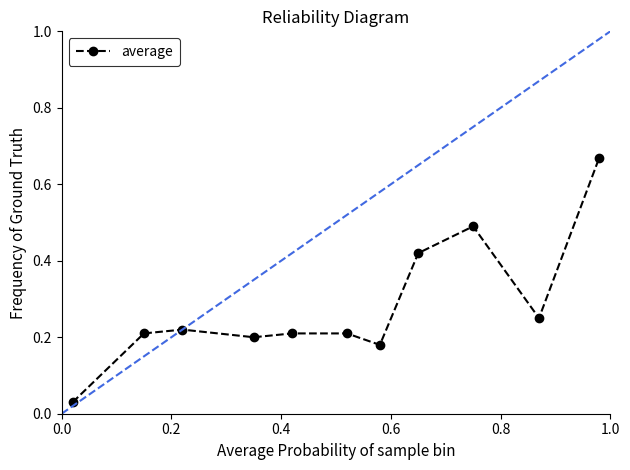

True or false: the data has more than 0 interior local peaks.

True